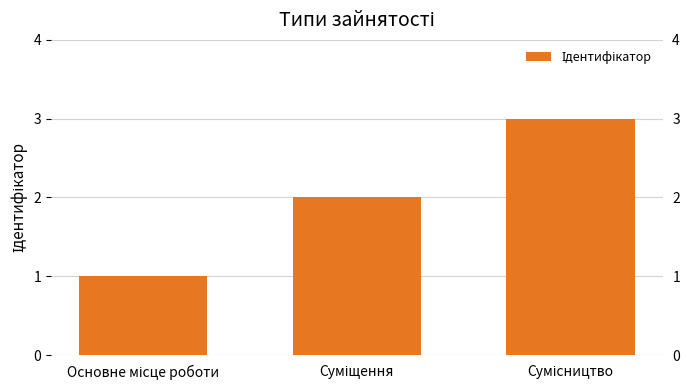

What is the maximum value shown in the chart?

3